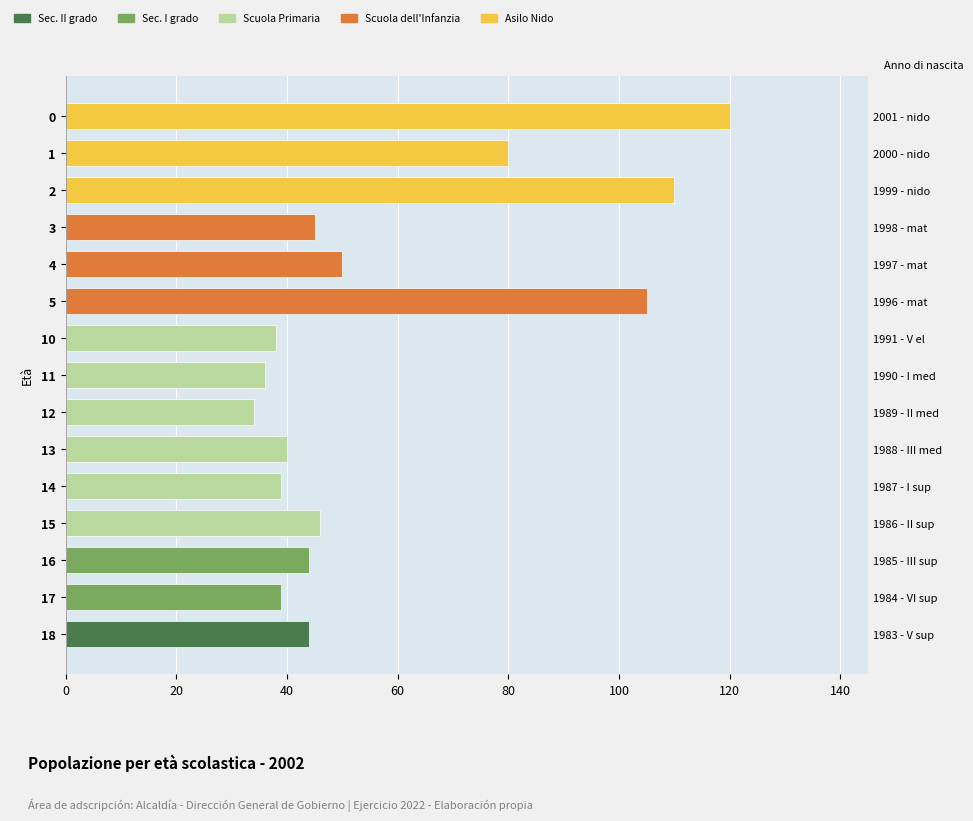

At how many categories does at least one series exceed 38?

12